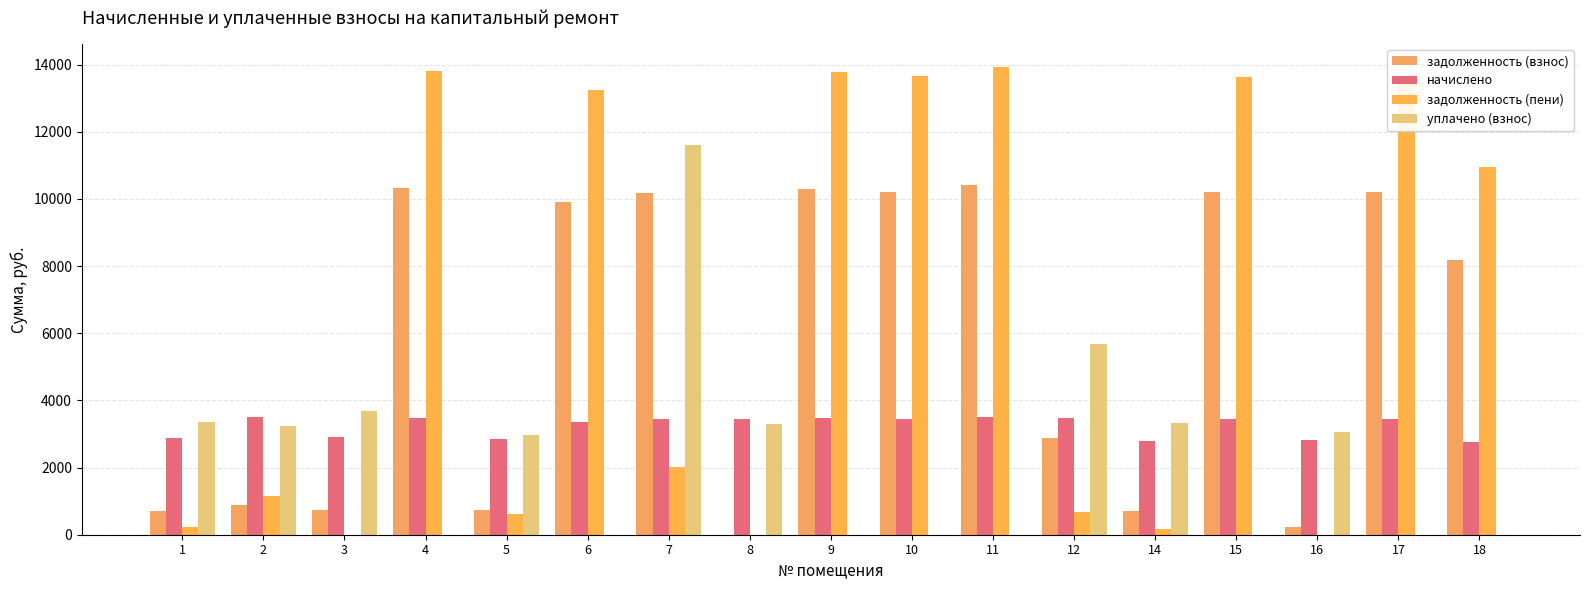

What is the value of the начислено bar at the 12th from the left?

3473.0